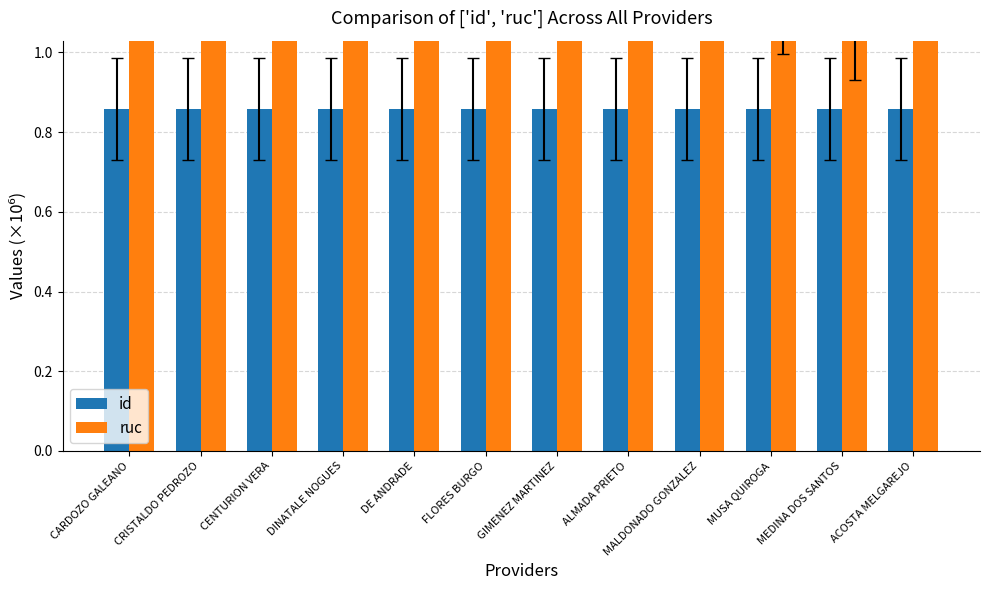

How many bars are there in each group?

2